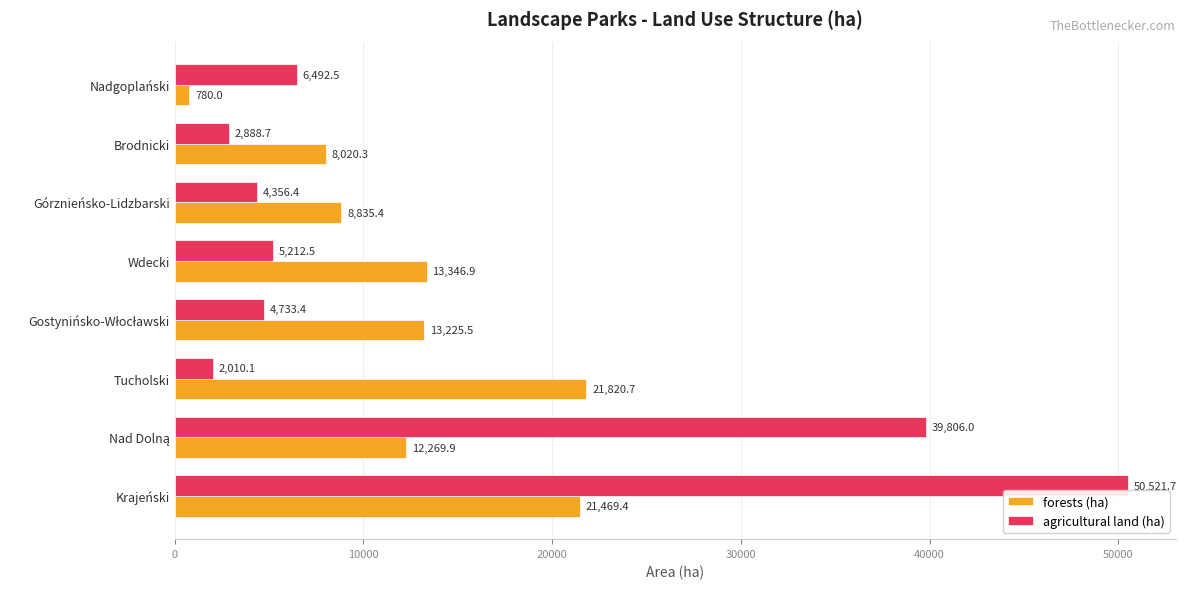

At which category is the sum across all series the highest?

Krajeński